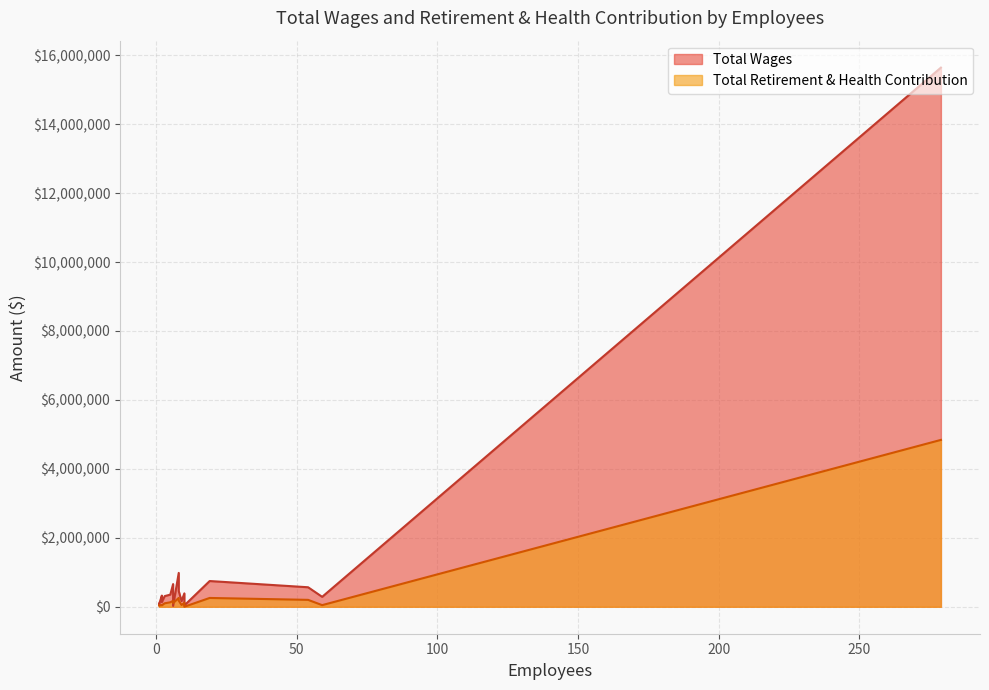

What is the label of the 16th point from the left?

1